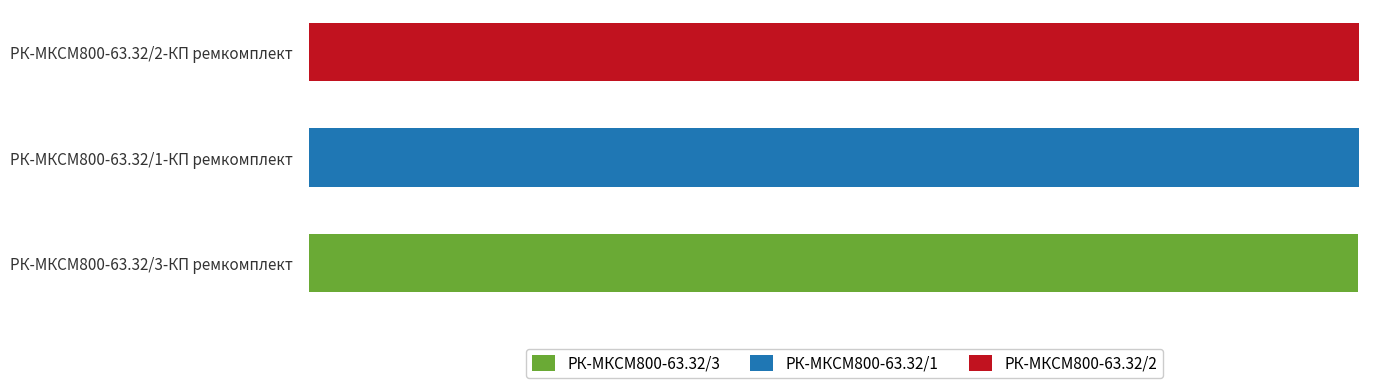

What are all the series names shown in the legend?

РК-МКСМ800-63.32/3, РК-МКСМ800-63.32/1, РК-МКСМ800-63.32/2